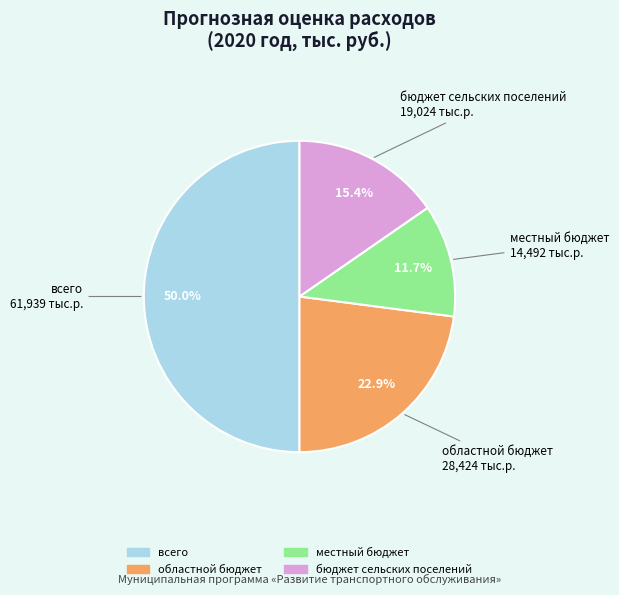

Between местный бюджет and областной бюджет, which is larger?

областной бюджет